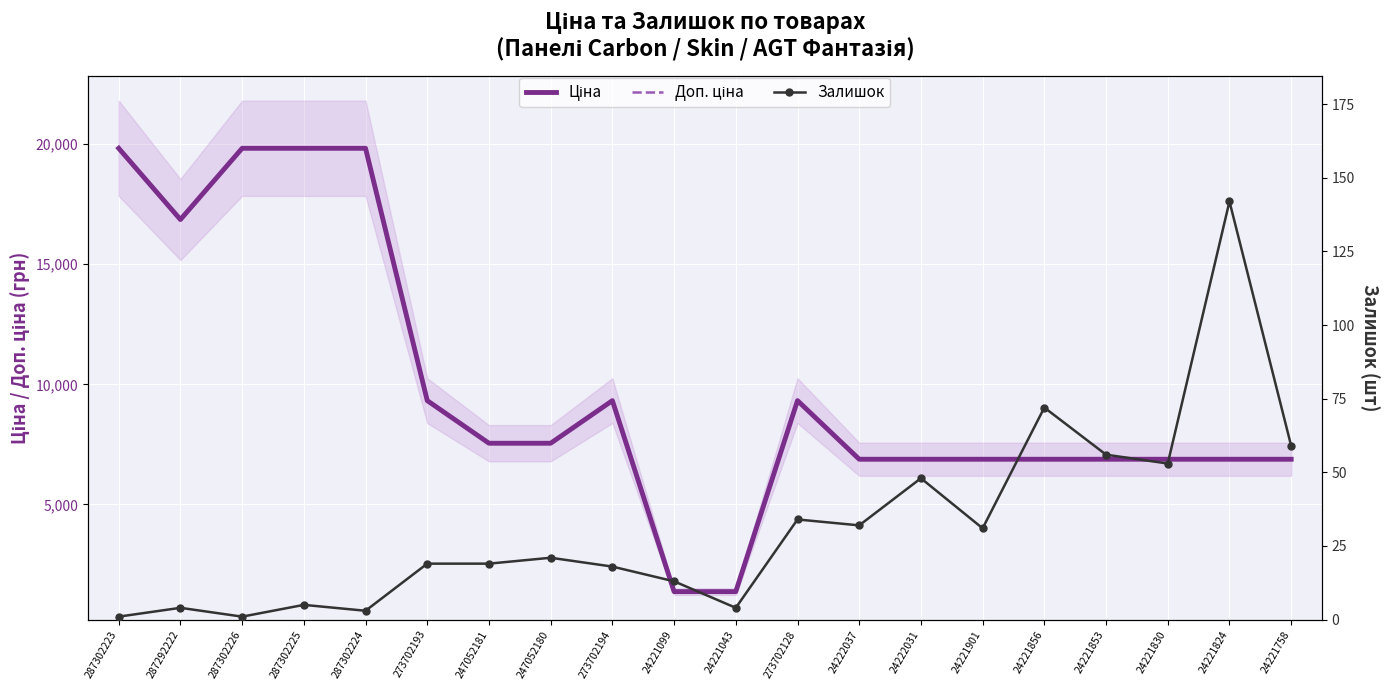

How many values in the Залишок series exceed 21?

9